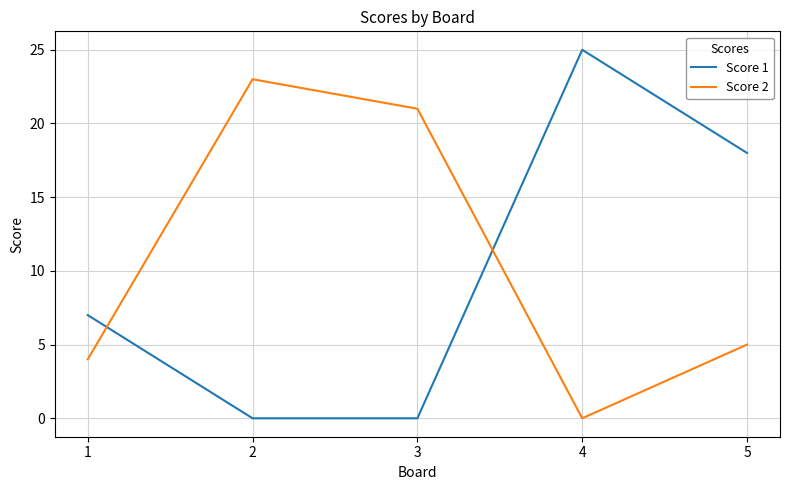

Which series has the largest total across all categories?

Score 2